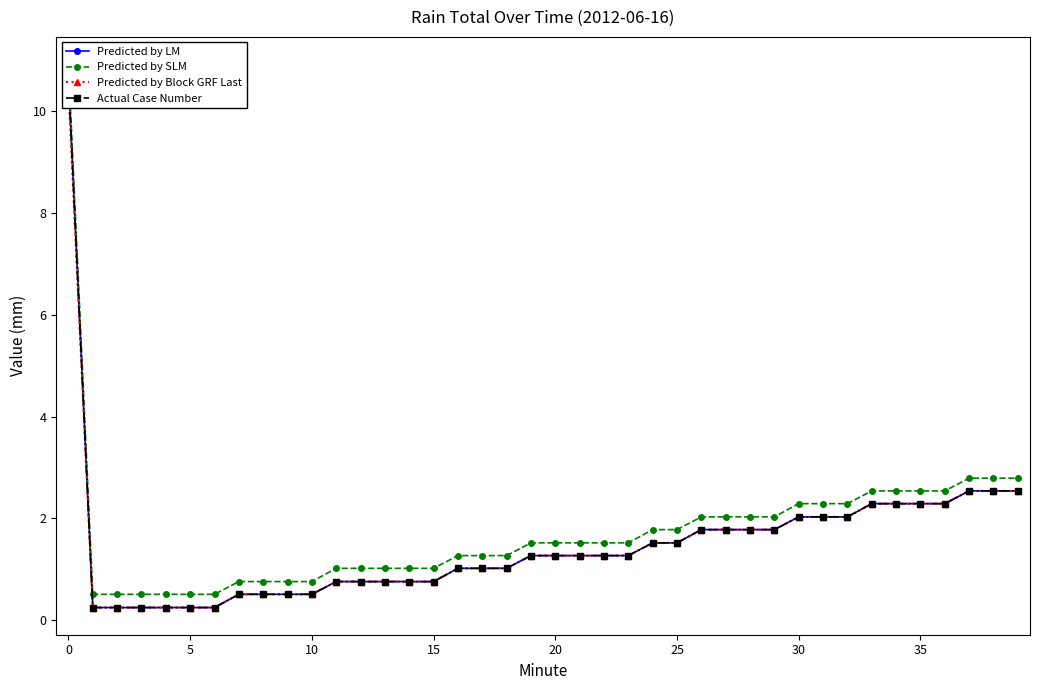

Reading right to left, what are all the values shown in this chart?

Predicted by LM: 2.5	2.5	2.5	2.3	2.3	2.3	2.3	2.0	2.0	2.0	1.8	1.8	1.8	1.8	1.5	1.5	1.3	1.3	1.3	1.3	1.3	1.0	1.0	1.0	0.8	0.8	0.8	0.8	0.8	0.5	0.5	0.5	0.5	0.2	0.2	0.2	0.2	0.2	0.2	10.7
Predicted by SLM: 2.8	2.8	2.8	2.5	2.5	2.5	2.5	2.3	2.3	2.3	2.0	2.0	2.0	2.0	1.8	1.8	1.5	1.5	1.5	1.5	1.5	1.3	1.3	1.3	1.0	1.0	1.0	1.0	1.0	0.8	0.8	0.8	0.8	0.5	0.5	0.5	0.5	0.5	0.5	10.9
Predicted by Block GRF Last: 2.5	2.5	2.5	2.3	2.3	2.3	2.3	2.0	2.0	2.0	1.8	1.8	1.8	1.8	1.5	1.5	1.3	1.3	1.3	1.3	1.3	1.0	1.0	1.0	0.8	0.8	0.8	0.8	0.8	0.5	0.5	0.5	0.5	0.2	0.2	0.2	0.2	0.2	0.2	10.4
Actual Case Number: 2.5	2.5	2.5	2.3	2.3	2.3	2.3	2.0	2.0	2.0	1.8	1.8	1.8	1.8	1.5	1.5	1.3	1.3	1.3	1.3	1.3	1.0	1.0	1.0	0.8	0.8	0.8	0.8	0.8	0.5	0.5	0.5	0.5	0.2	0.2	0.2	0.2	0.2	0.2	10.7